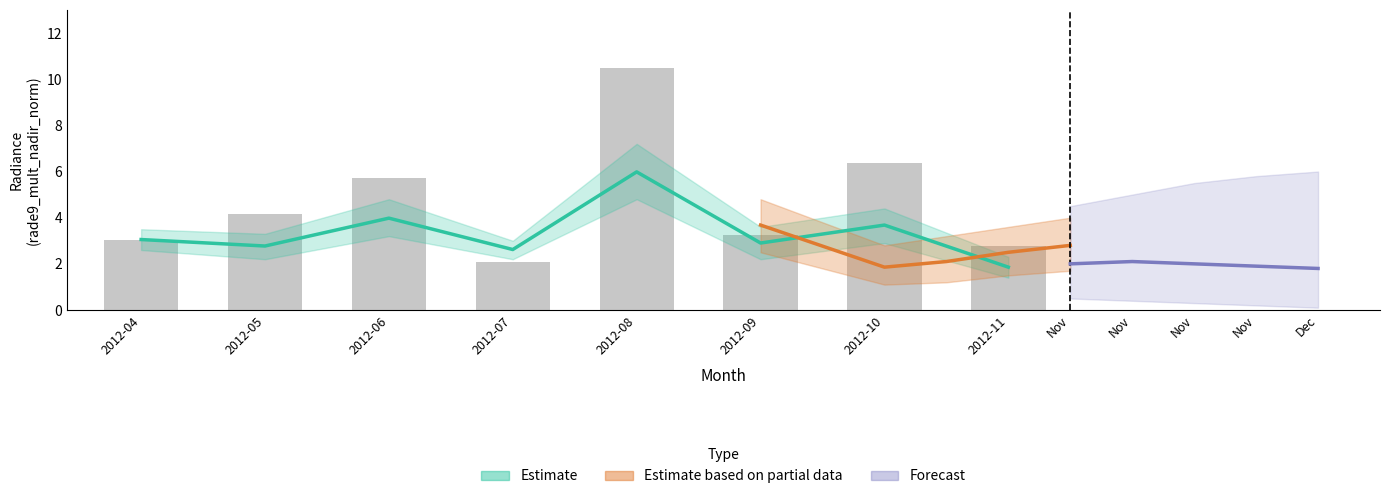

What is the approximate value of rade9_mult_nadir_norm at 2012-10?

3.7